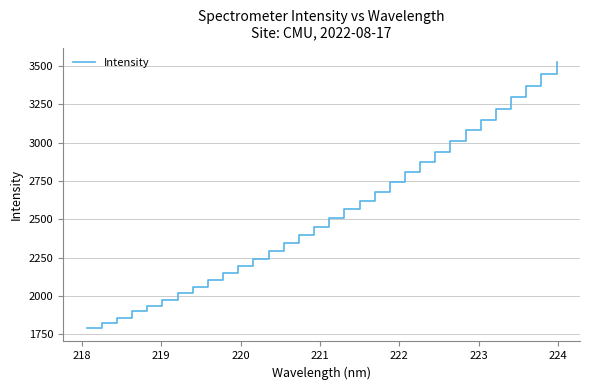

What is the minimum value shown in the chart?

1790.2